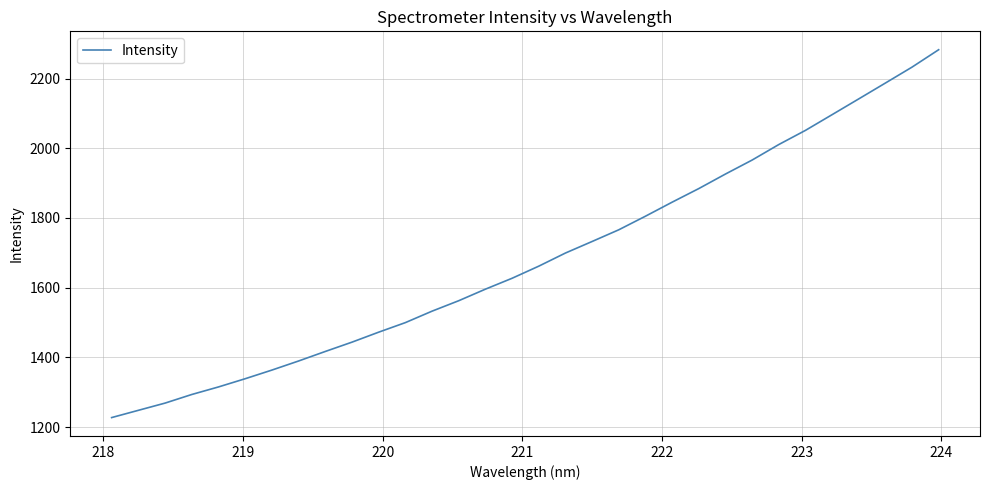

What is the greatest value displayed?

2282.9